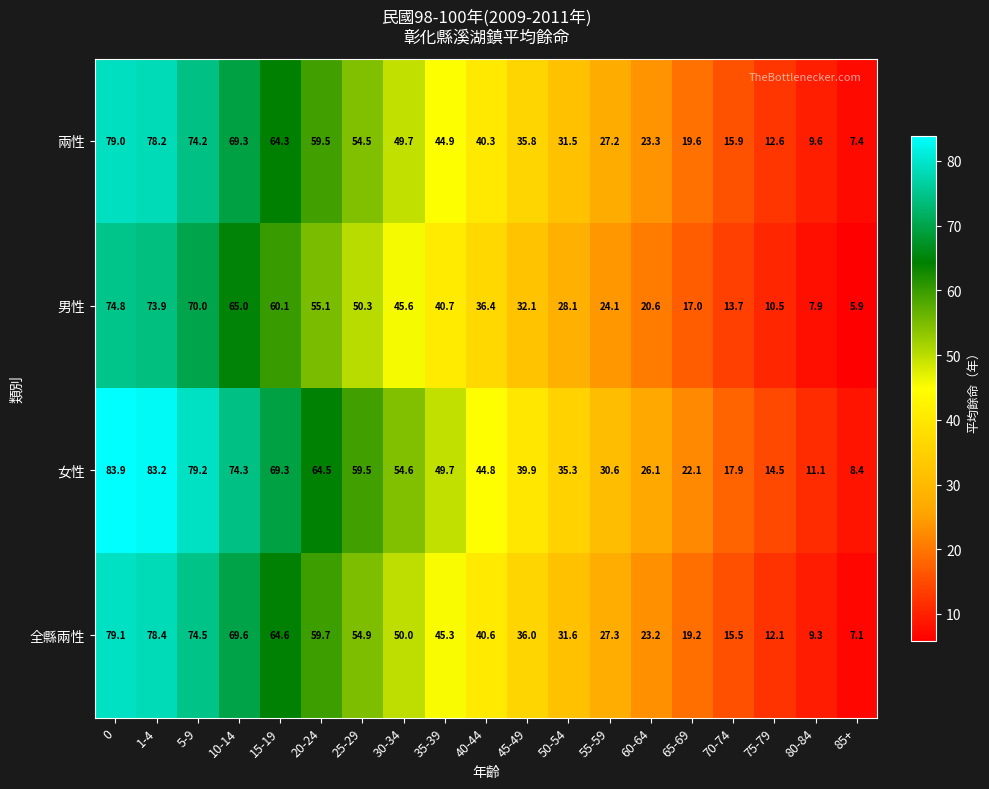

What is the total value across all series at 50-54?

126.5